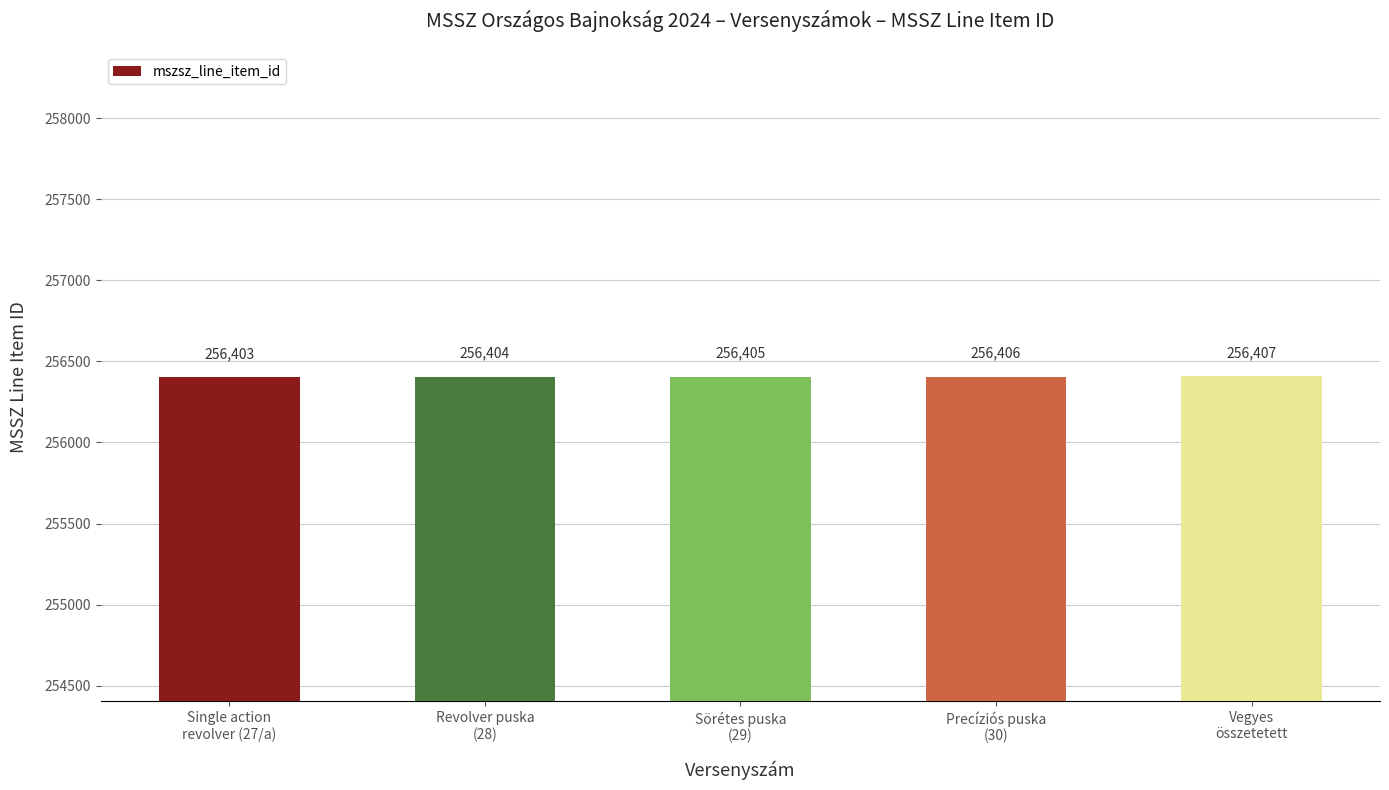

What is the value of the 4th bar from the left?

256406